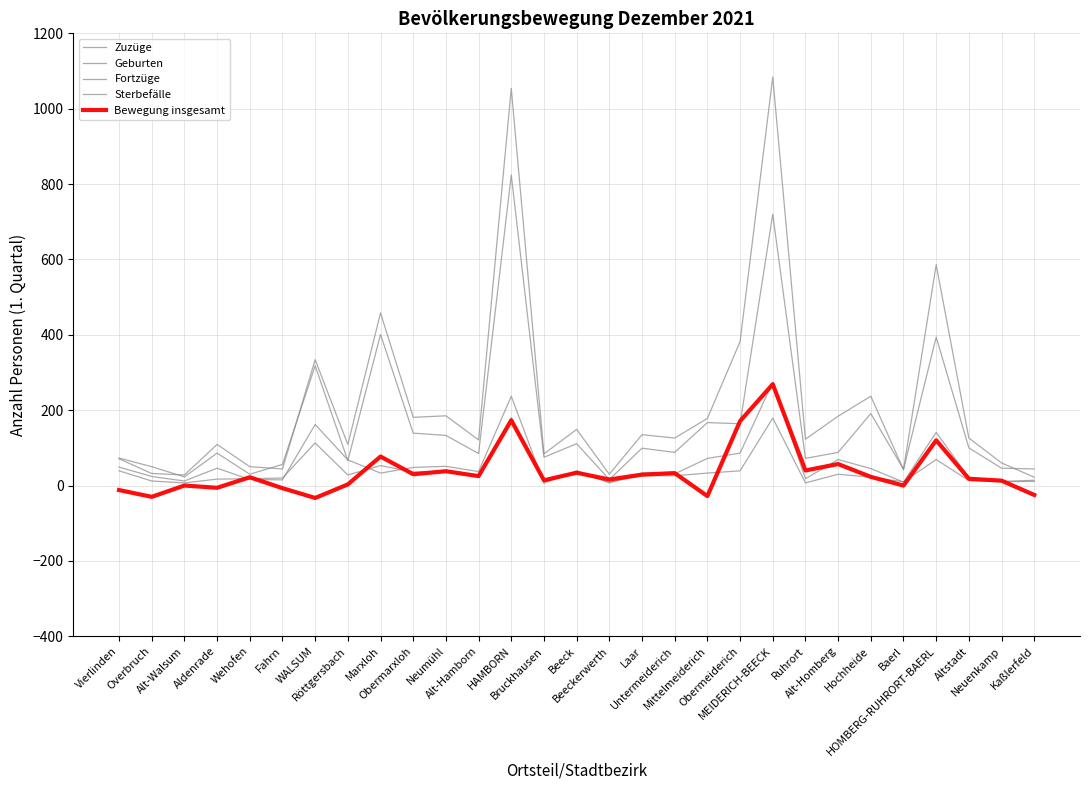

Does the chart have visible grid lines?

Yes